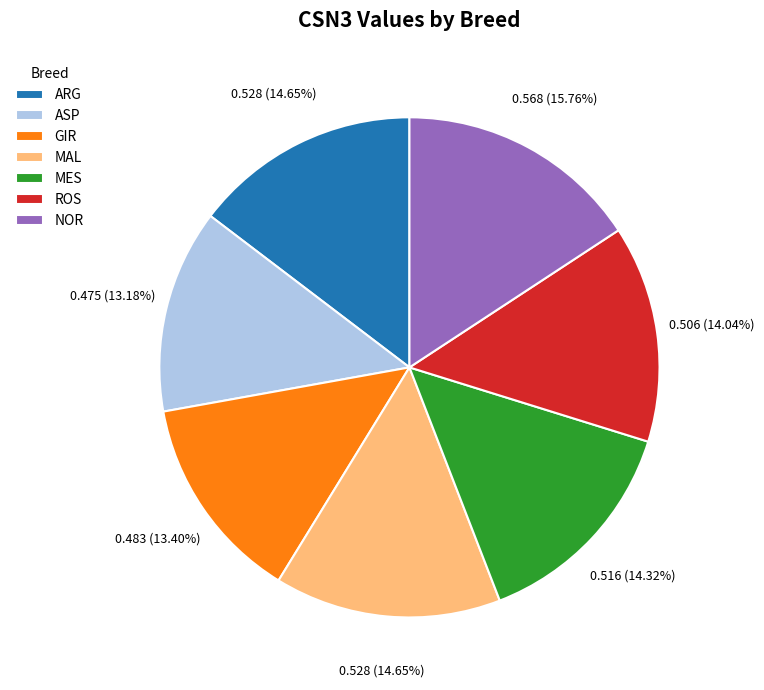

Which has a higher value, ROS or NOR?

NOR